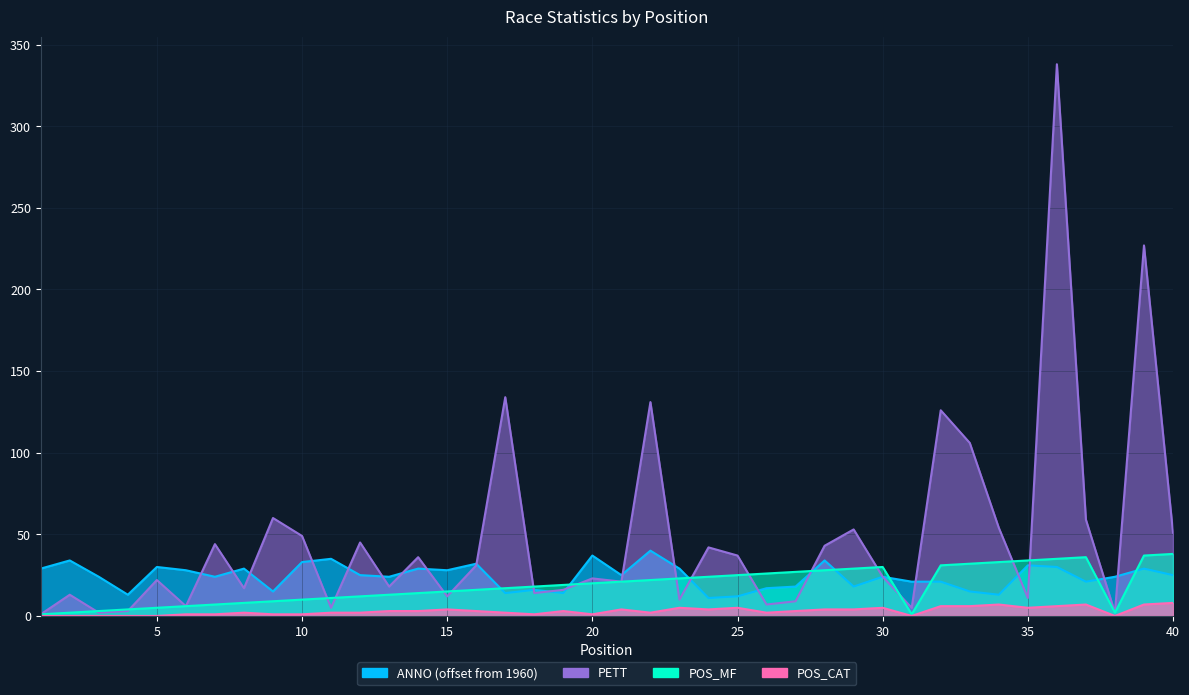

Where is the first local minimum for PETT?

3